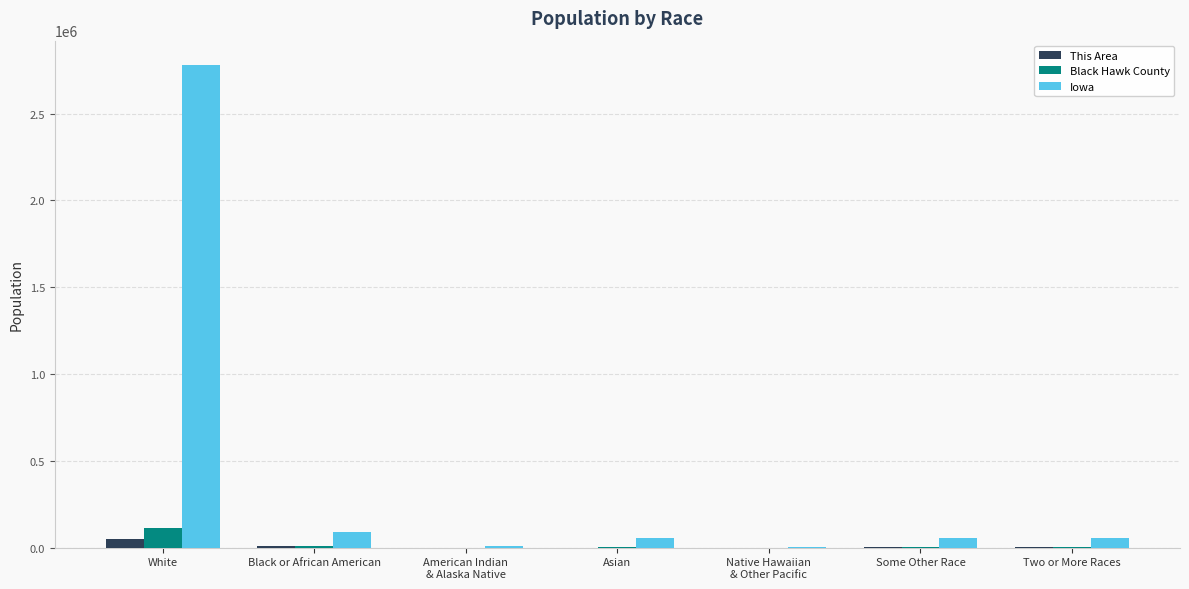

Where is Iowa nearest to the value 1391782?

Black or African American